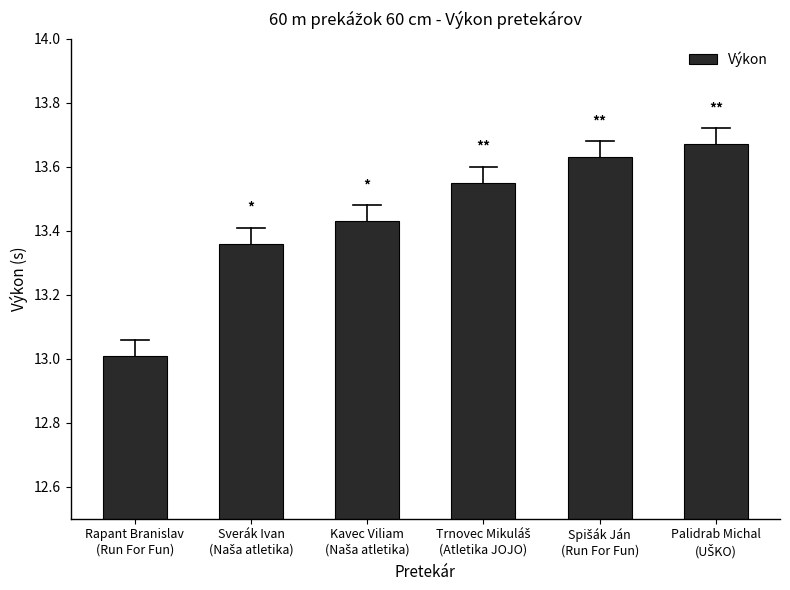

What is the smallest value displayed?

13.0